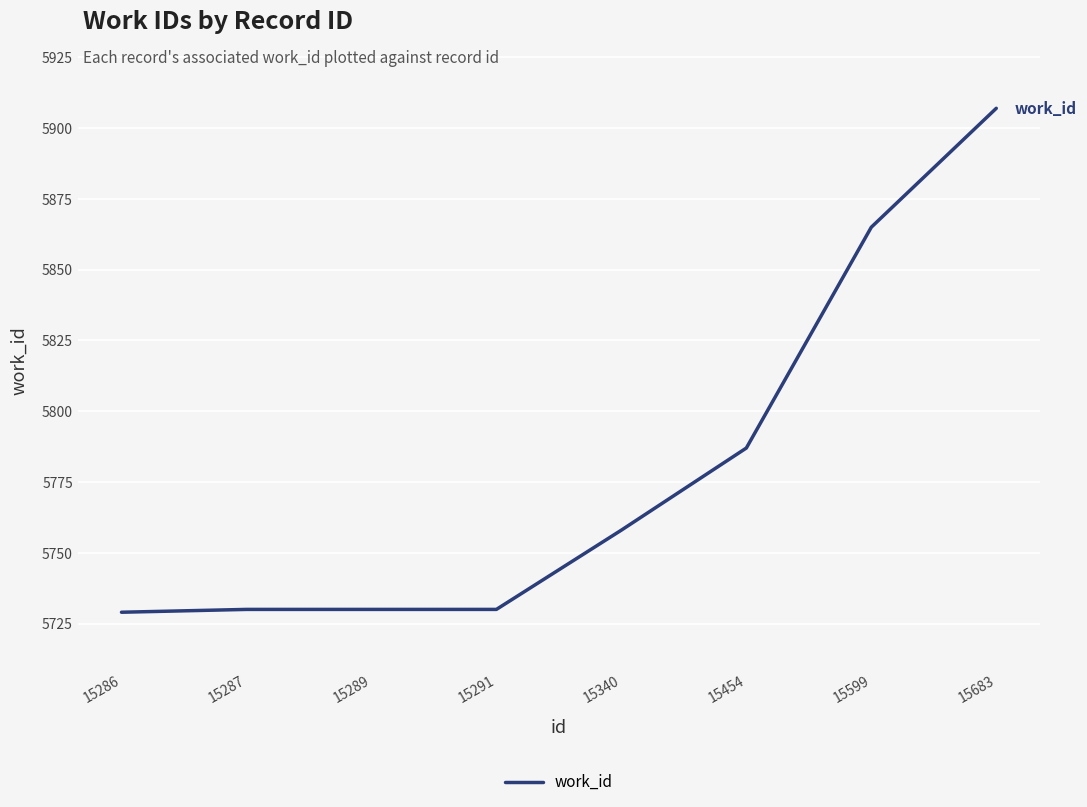

True or false: the data shows 5787 at 15454.

True